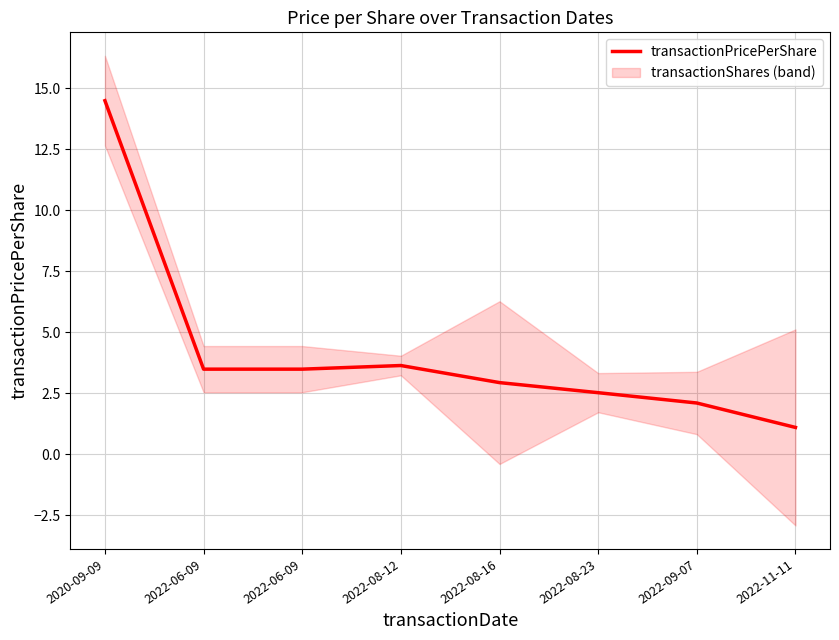

Approximately how many times larger is the value at 2022-08-23 compared to 2022-08-12?

0.7